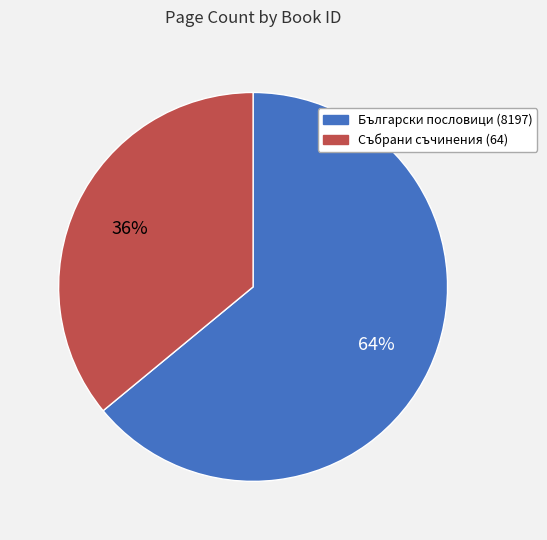

Which has a higher value, Събрани съчинения (64) or Български пословици (8197)?

Български пословици (8197)